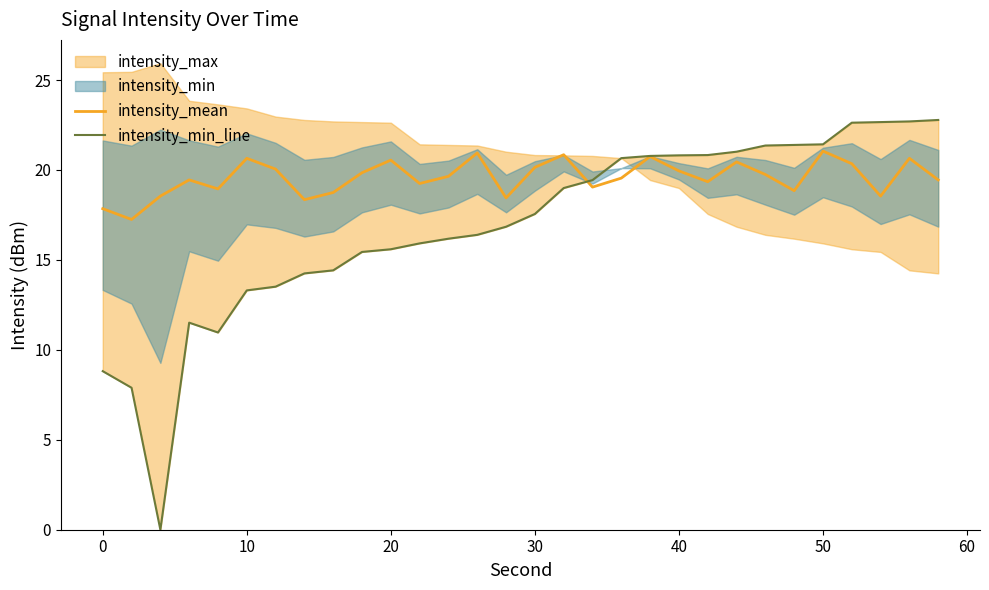

What is the lowest value of the intensity_mean series?

17.2